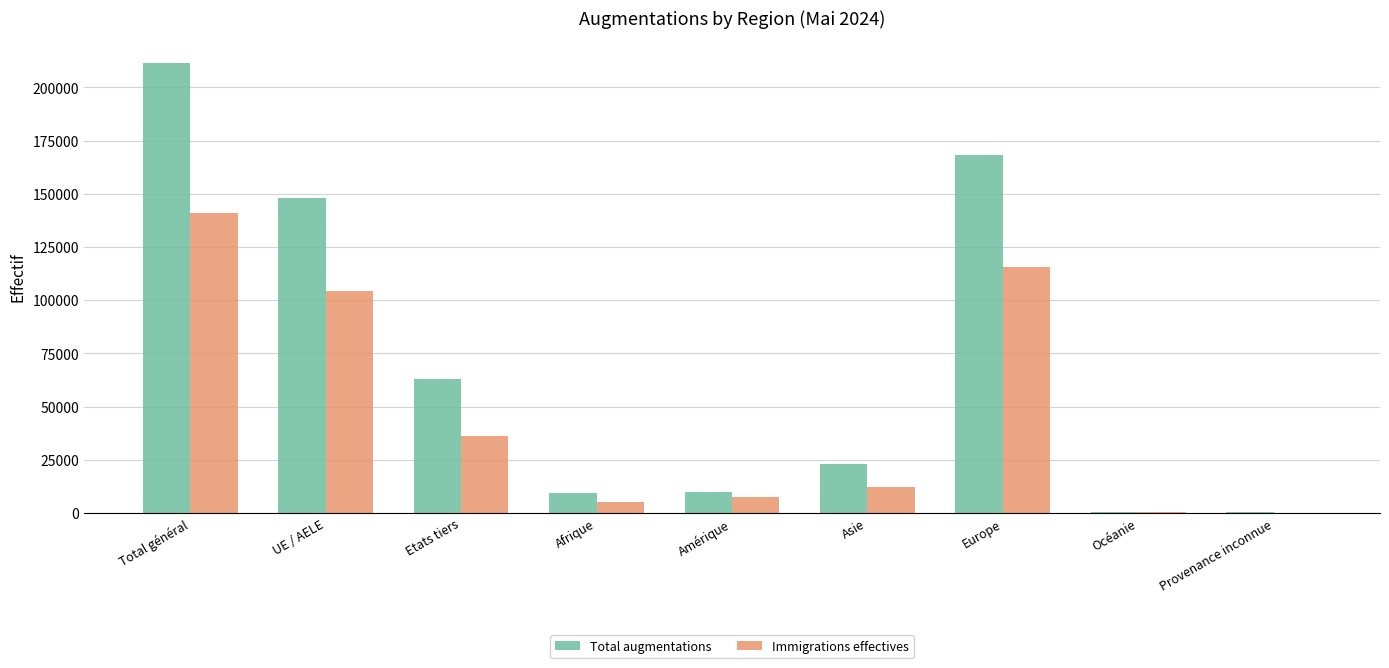

Which series has the largest total across all categories?

Total augmentations